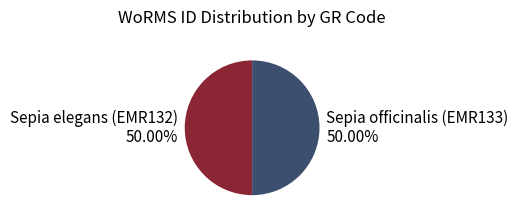

What is the ratio of the value at Sepia officinalis (EMR133) to the value at Sepia elegans (EMR132)?

1.0